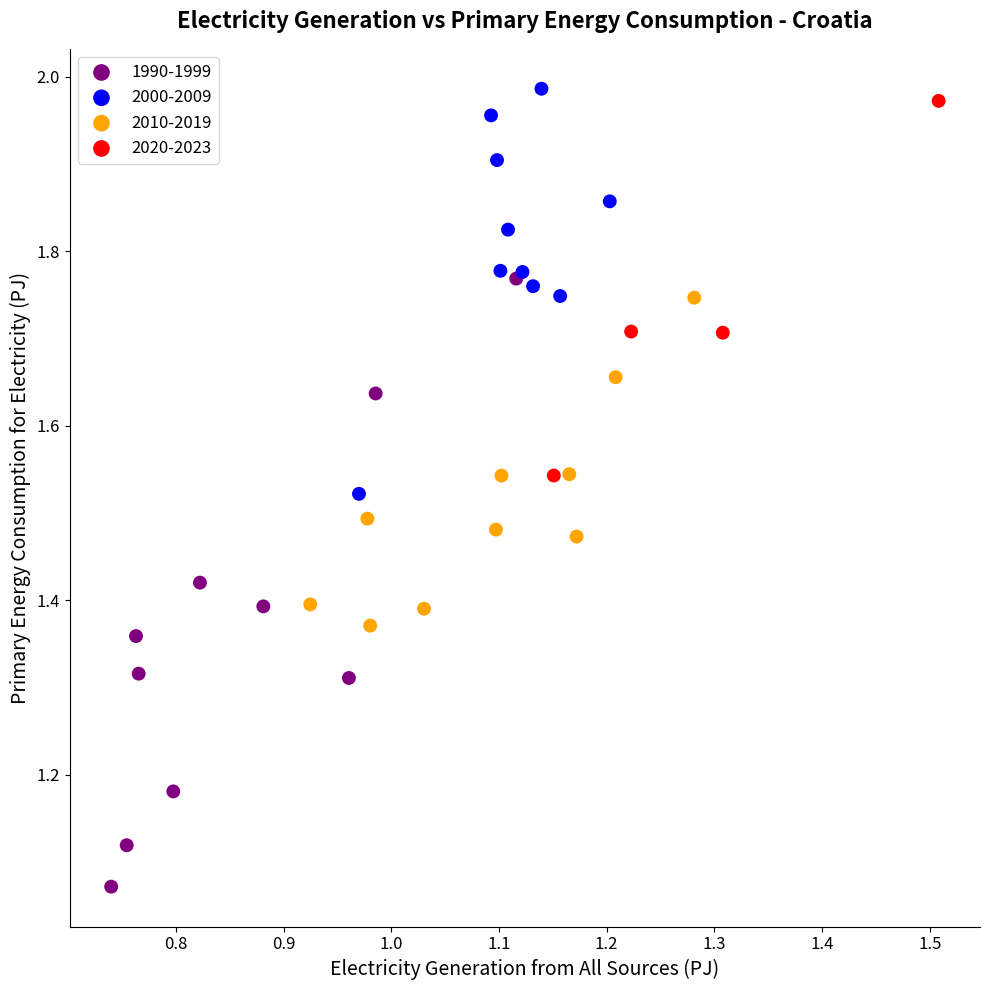

Which series has the widest spread of Y values?

1990-1999